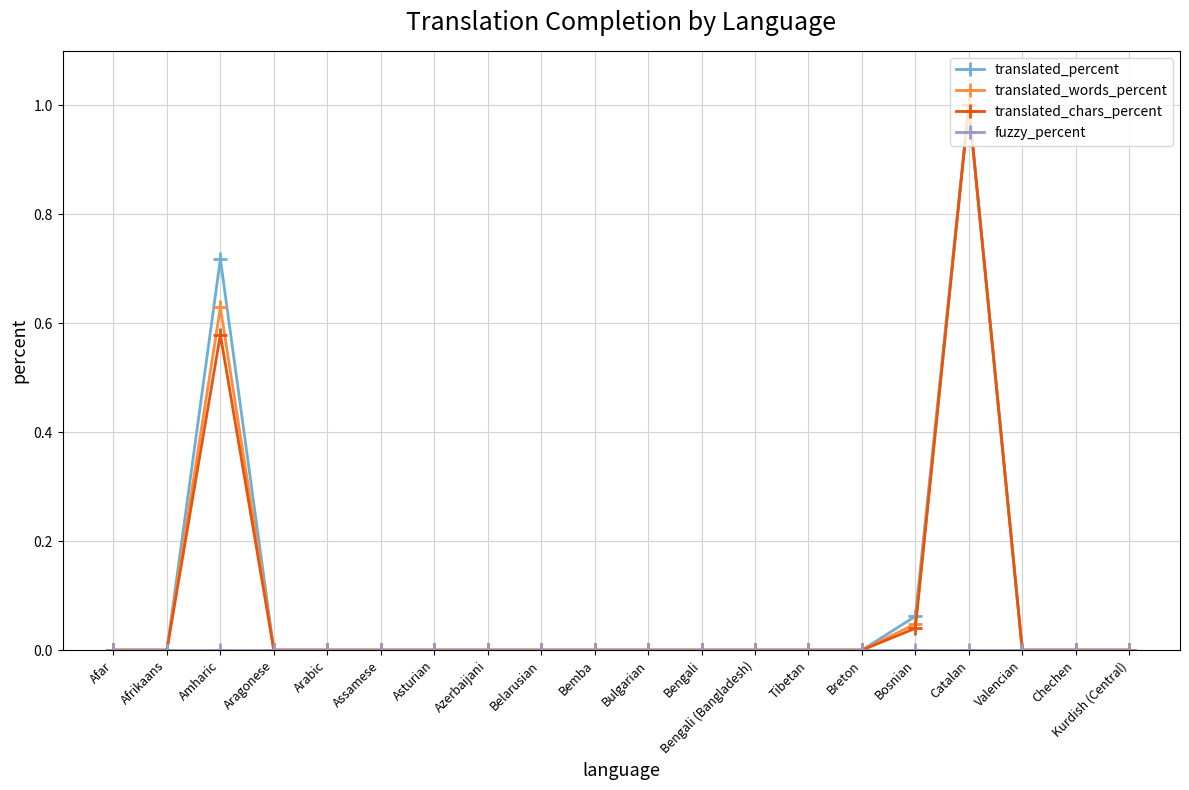

Is the value of translated_words_percent at Afar greater than the value of translated_chars_percent at Catalan?

No